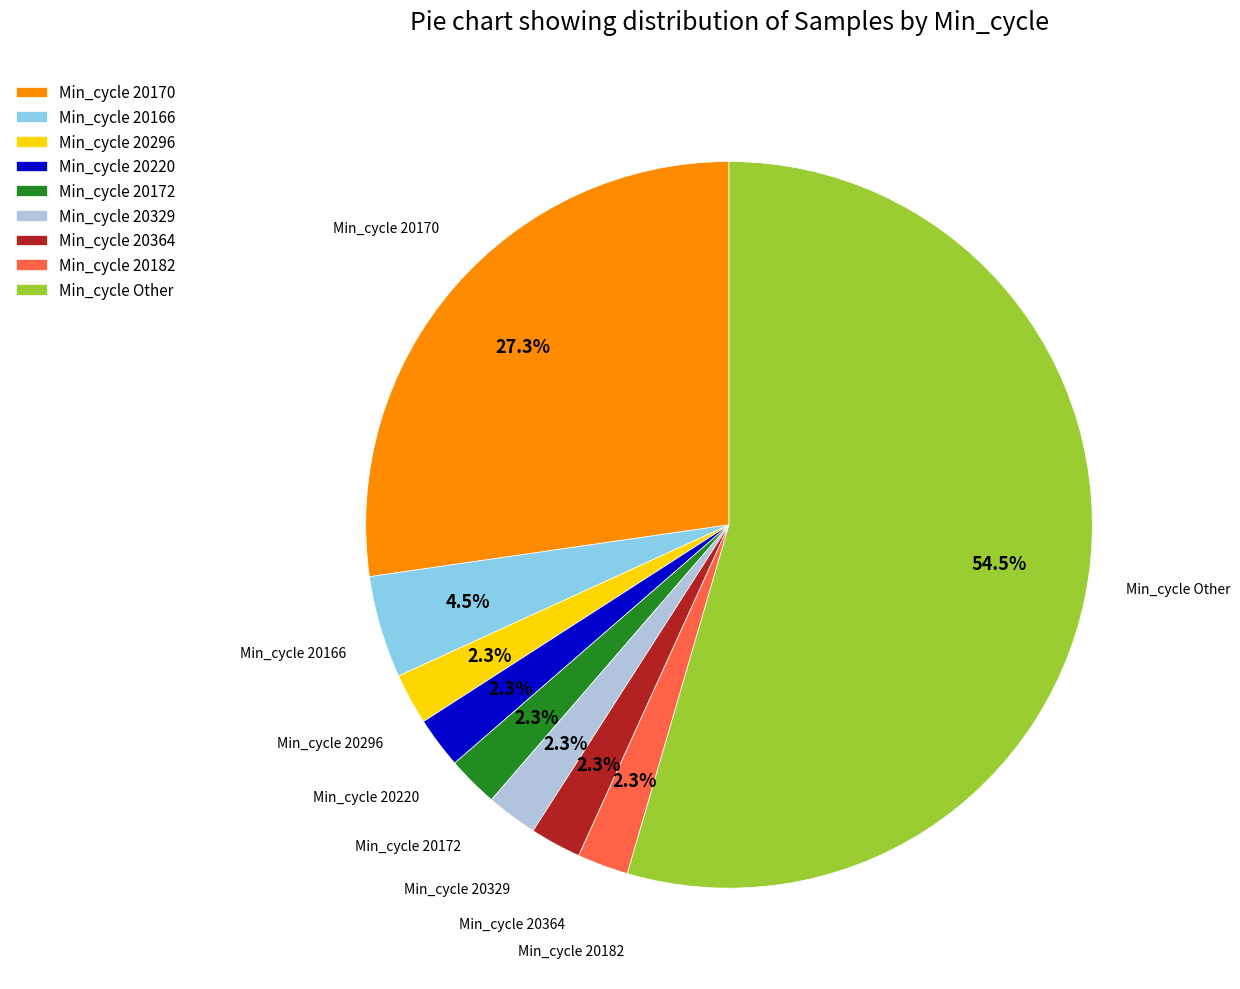

What portion of the pie excludes Min_cycle 20296?

97.7%